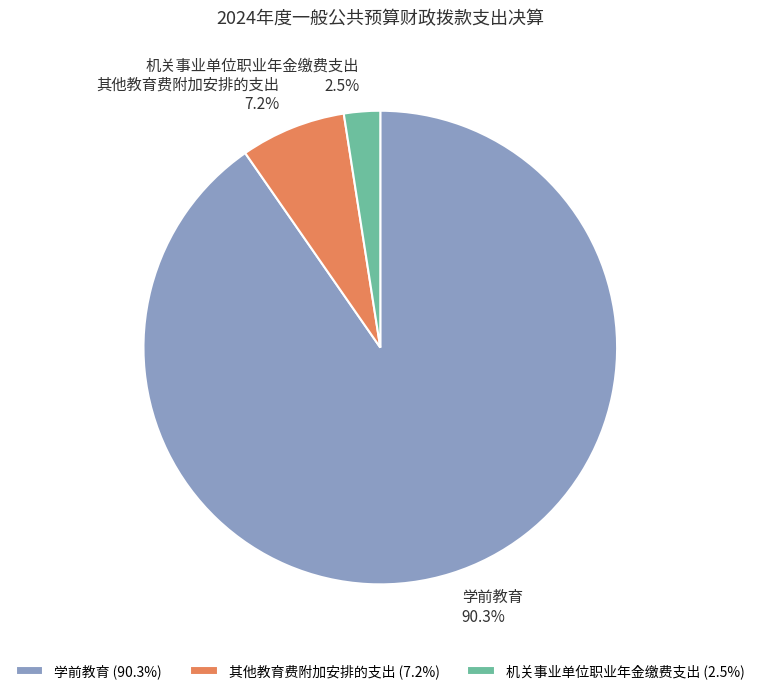

What percentage do 机关事业单位职业年金缴费支出 and 其他教育费附加安排的支出 together represent?

9.7%